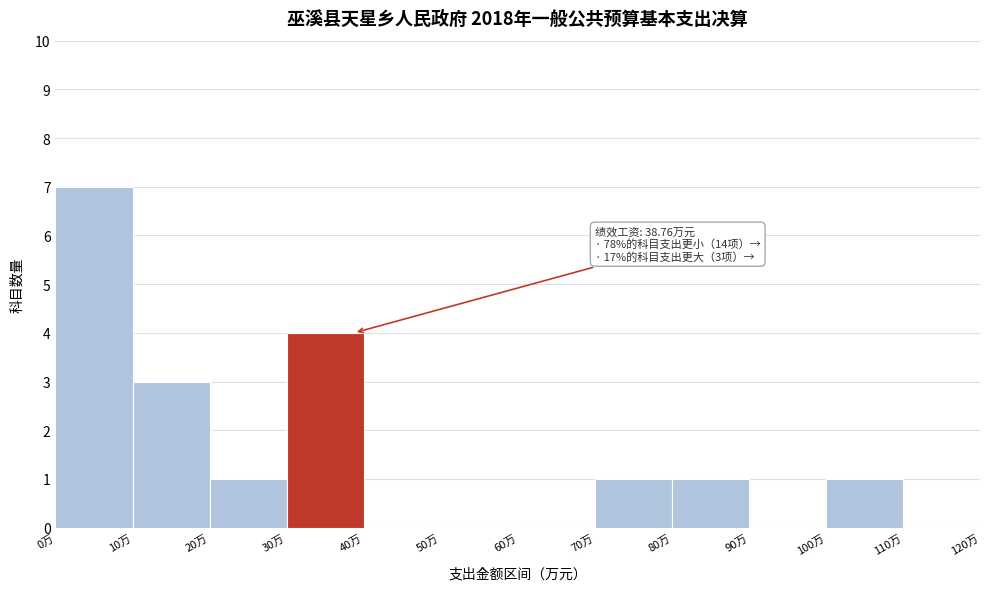

Over which range of the x-axis is the bar tallest?

0 to 10